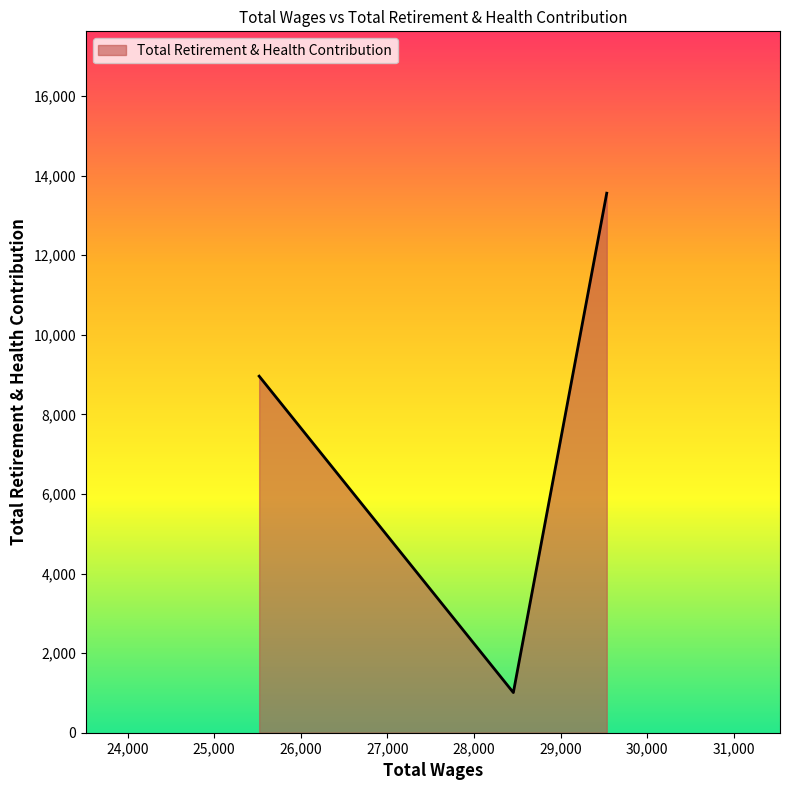

What is the minimum value shown in the chart?

1009